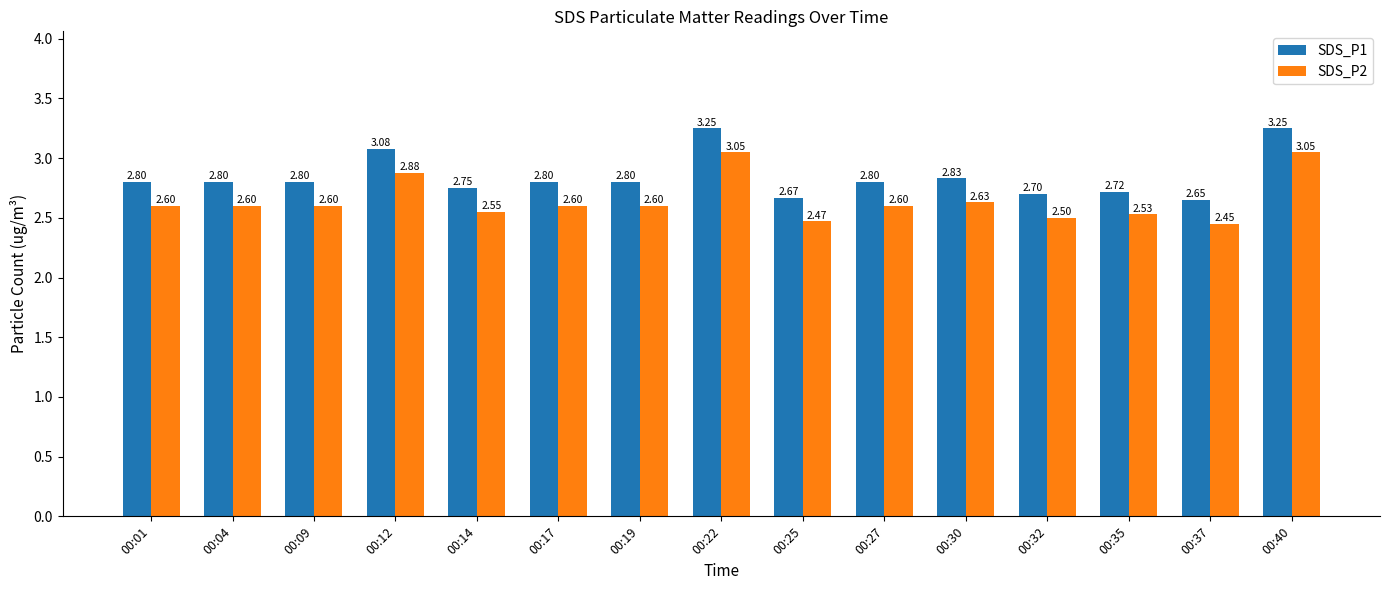

The SDS_P2 series shows 3.7 at 00:32. True or false?

False